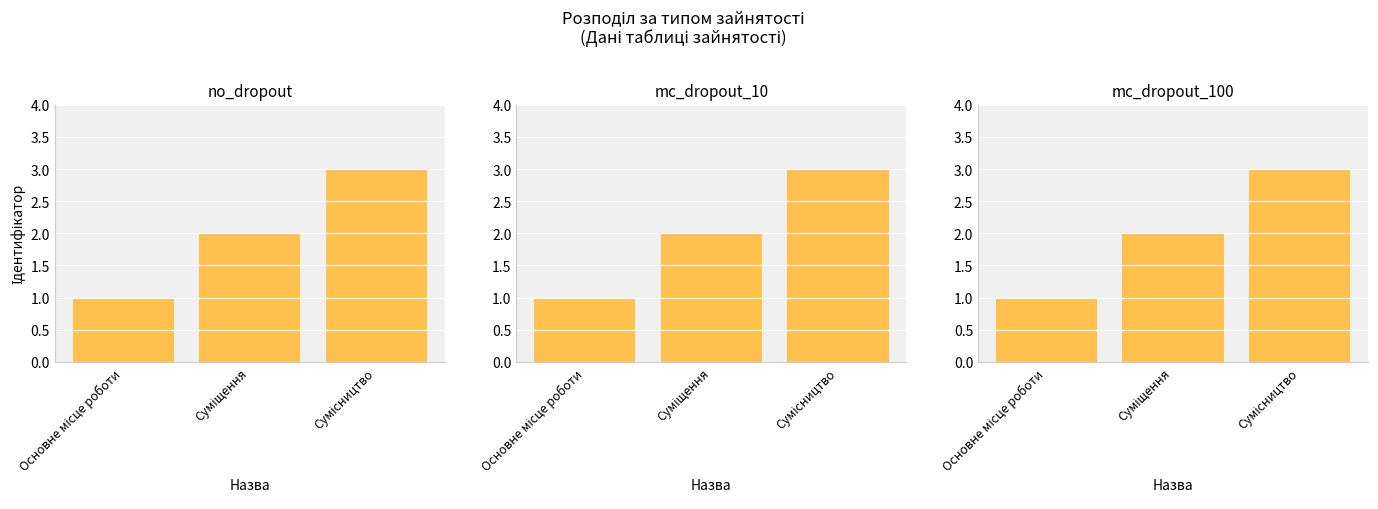

At which category does the chart reach its minimum across all series?

Основне місце роботи